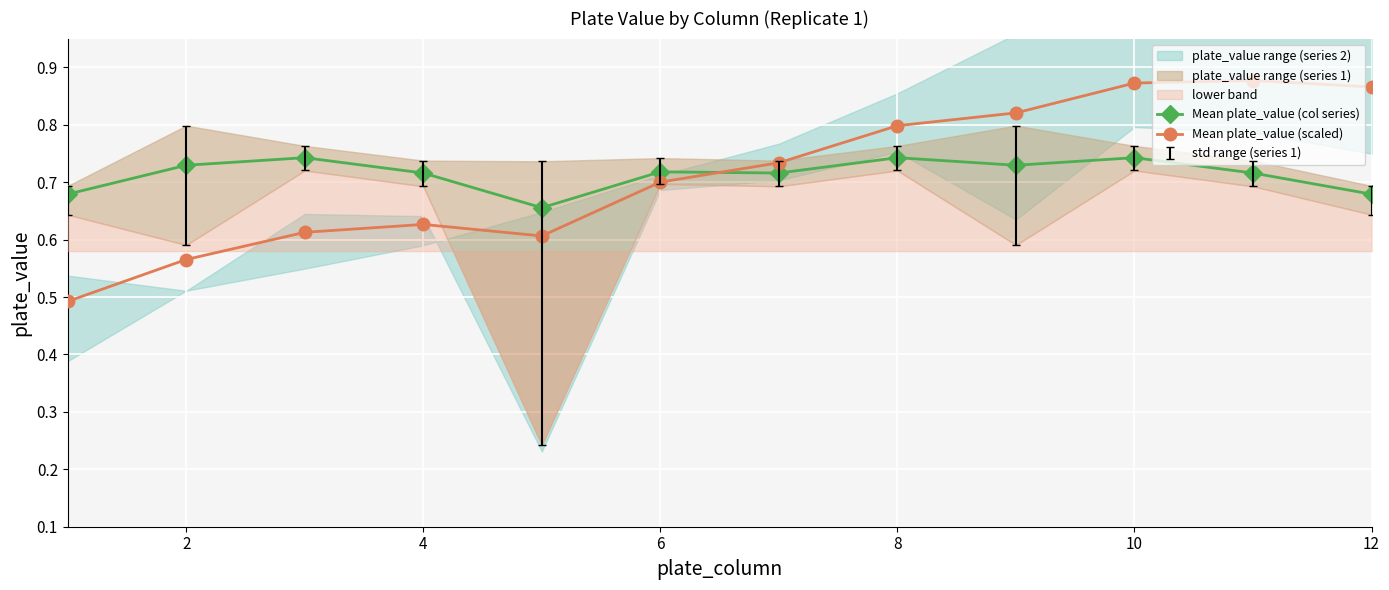

How many intersections are there between Mean plate_value (scaled) and Mean plate_value (col series)?

1